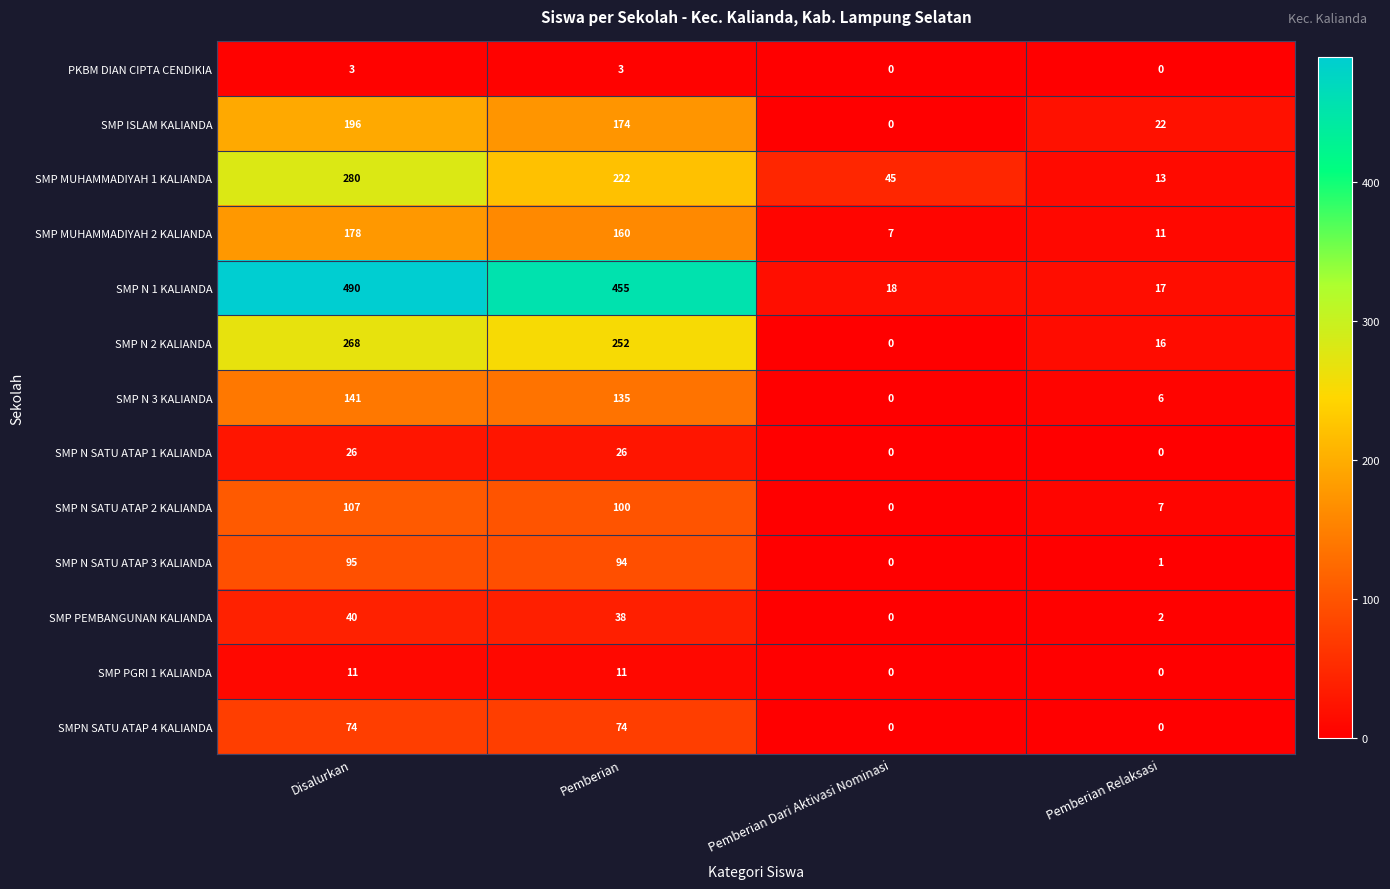

Is it true that SMP PGRI 1 KALIANDA equals 11 at Pemberian?

True